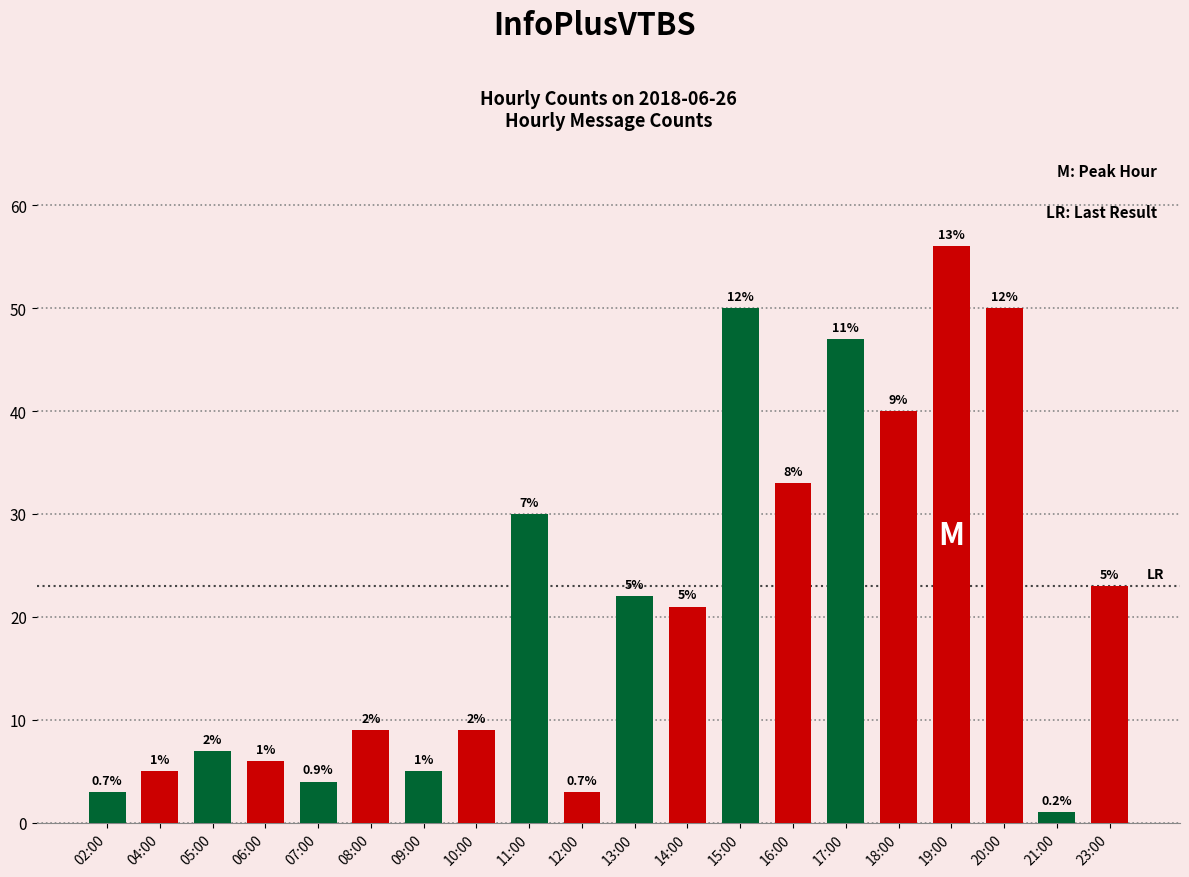

Reading right to left, what are all the values shown in this chart?

23:00=23	21:00=1	20:00=50	19:00=56	18:00=40	17:00=47	16:00=33	15:00=50	14:00=21	13:00=22	12:00=3	11:00=30	10:00=9	09:00=5	08:00=9	07:00=4	06:00=6	05:00=7	04:00=5	02:00=3